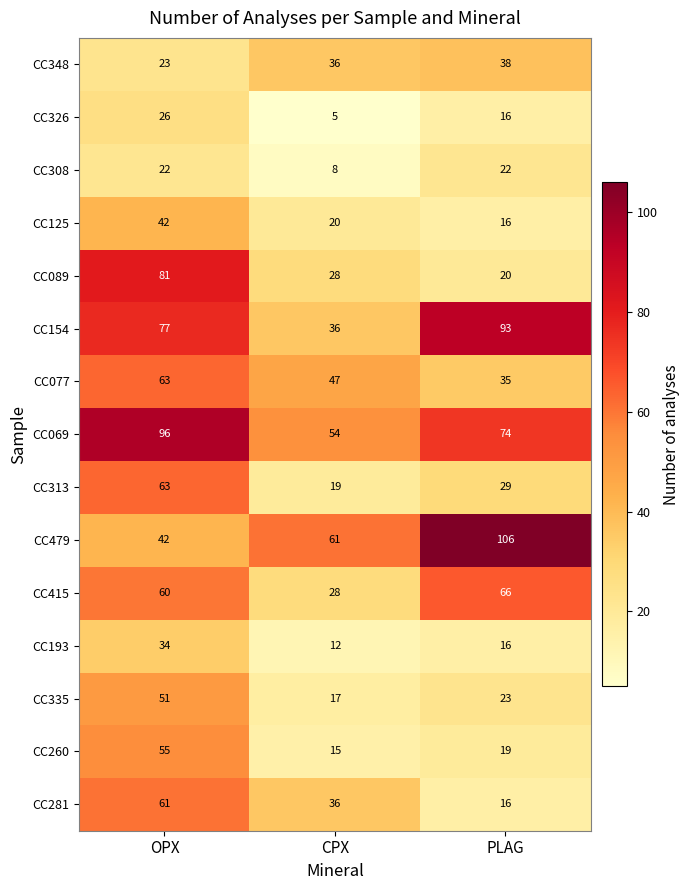

Which series has the largest total across all categories?

CC069